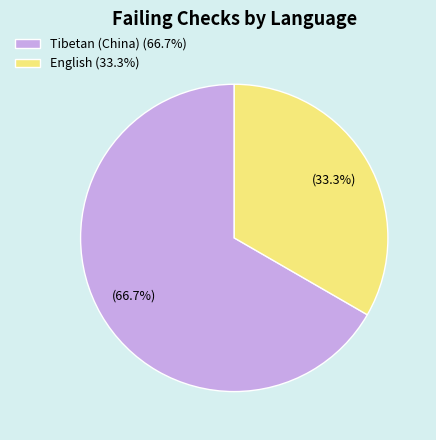

What is the smallest slice in the pie chart?

English (33.3%)